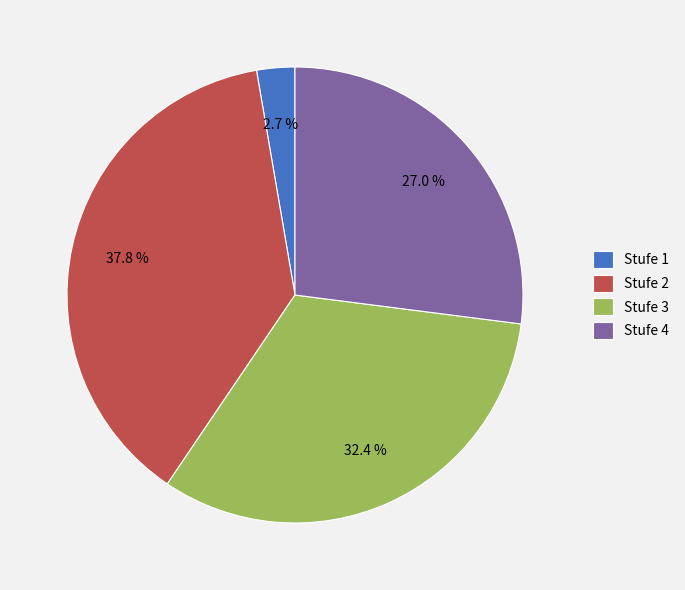

What percentage is NOT represented by Stufe 4?

73.0%